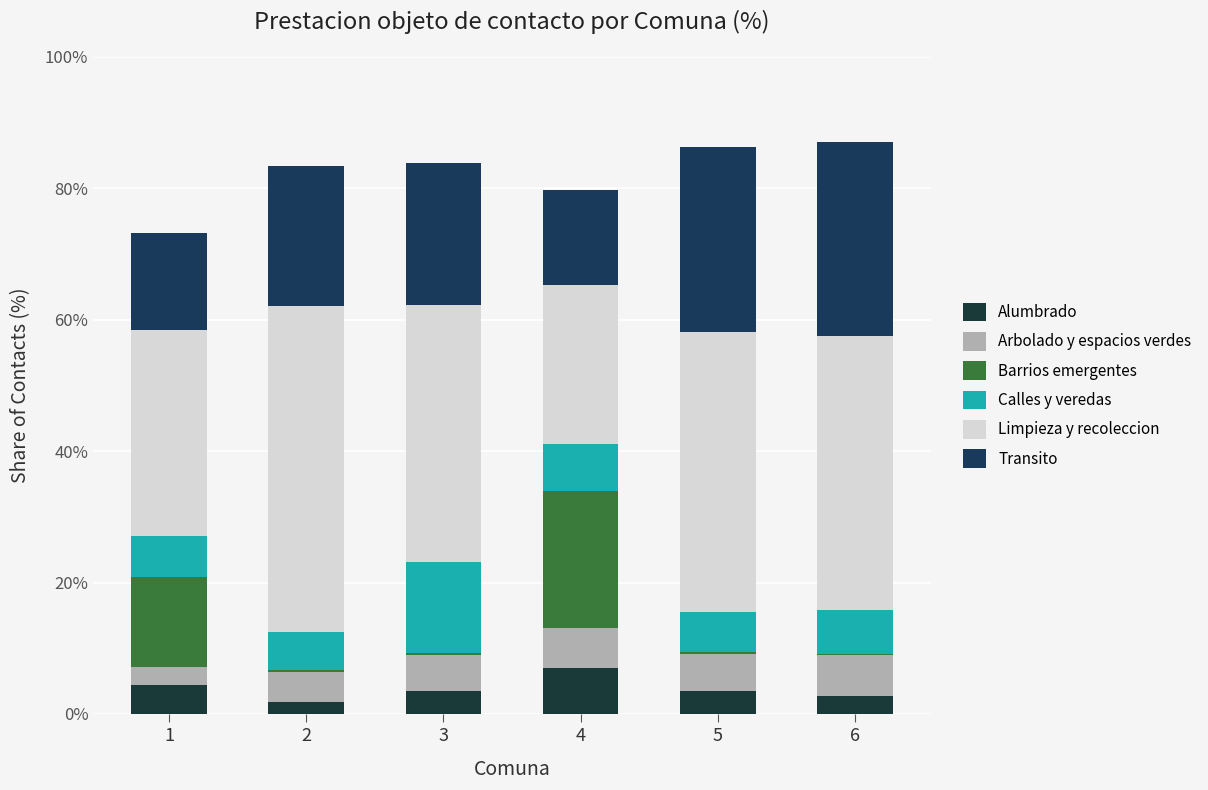

Which series has the largest range (max minus min)?

Limpieza y recoleccion